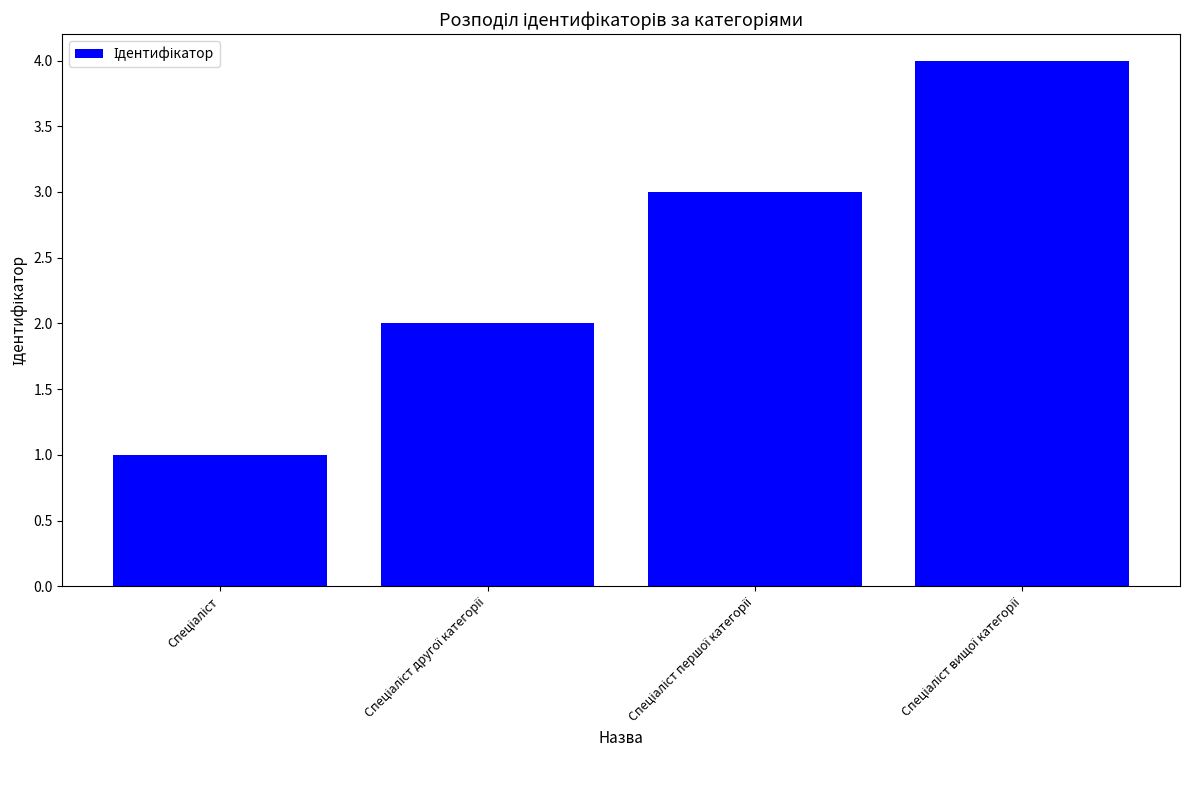

What is the difference between the maximum and minimum values?

3